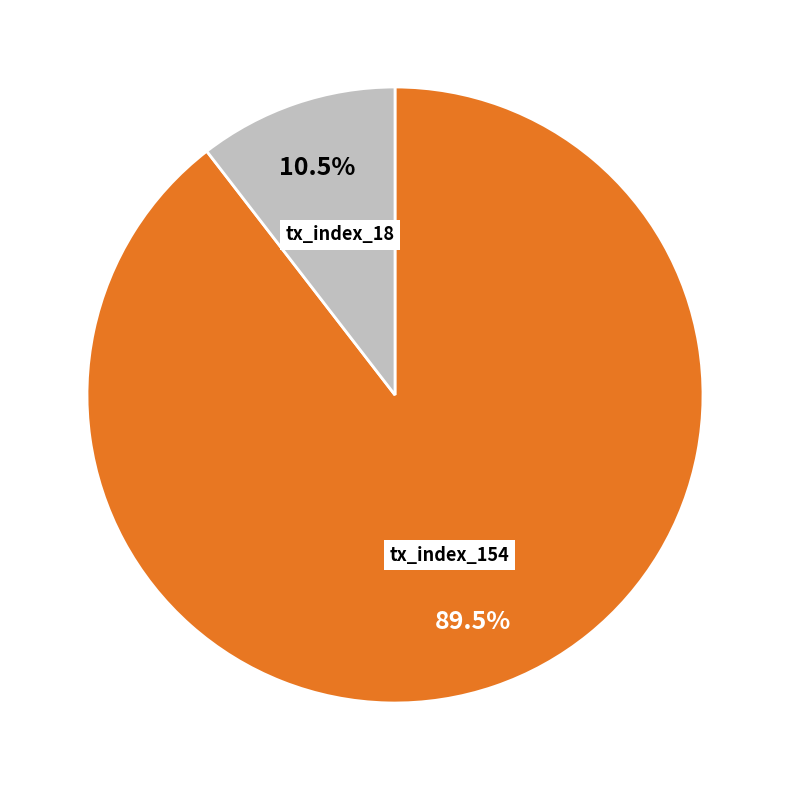

Which slice represents more than half of the pie?

tx_index_154